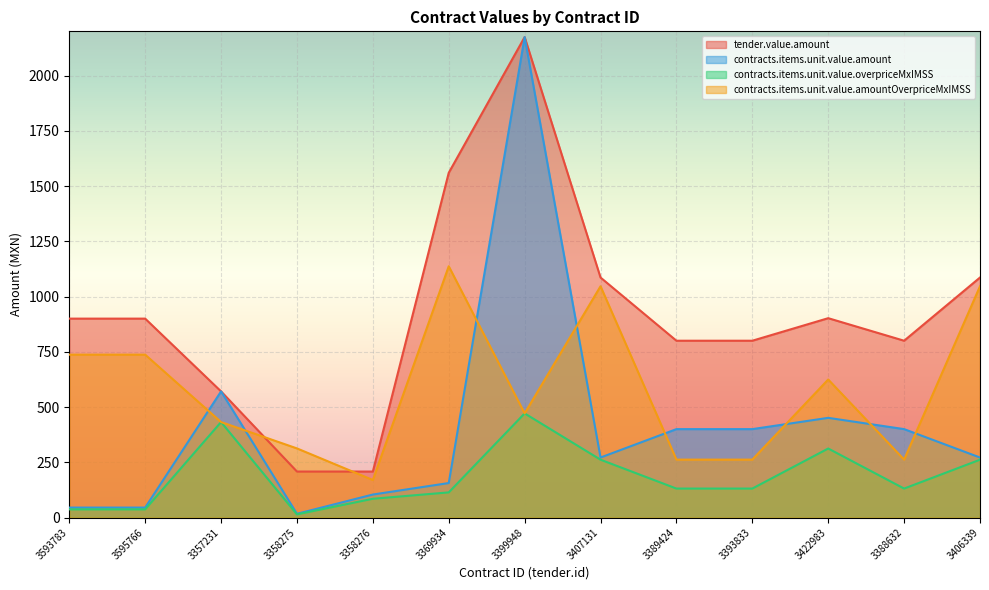

True or false: contracts.items.unit.value.amountOverpriceMxIMSS has a value of 95.7 at 3388632.

False